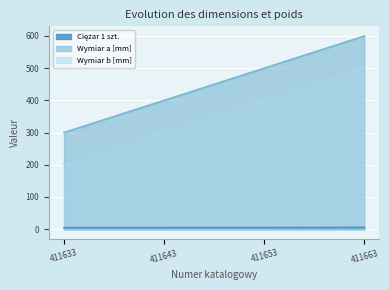

Reading left to right, what are all the values shown in this chart?

Ciężar 1 szt.: 4.4	4.6	4.8	5.0
Wymiar a [mm]: 300.0	400.0	500.0	600.0
Wymiar b [mm]: 200.0	300.0	400.0	500.0